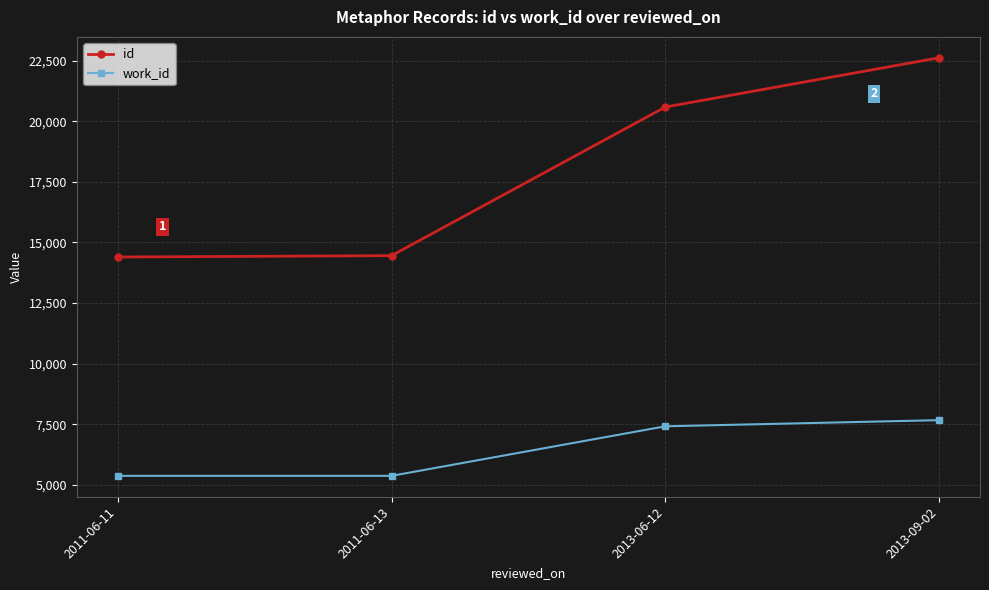

How many categories are shown in the chart?

4